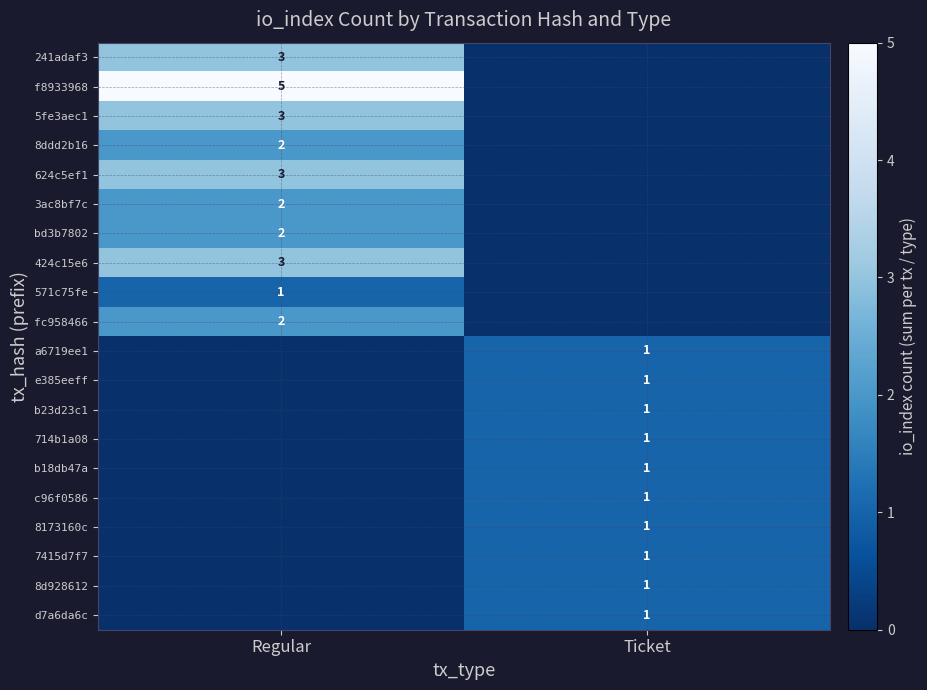

Which category has the highest value across all series?

Regular